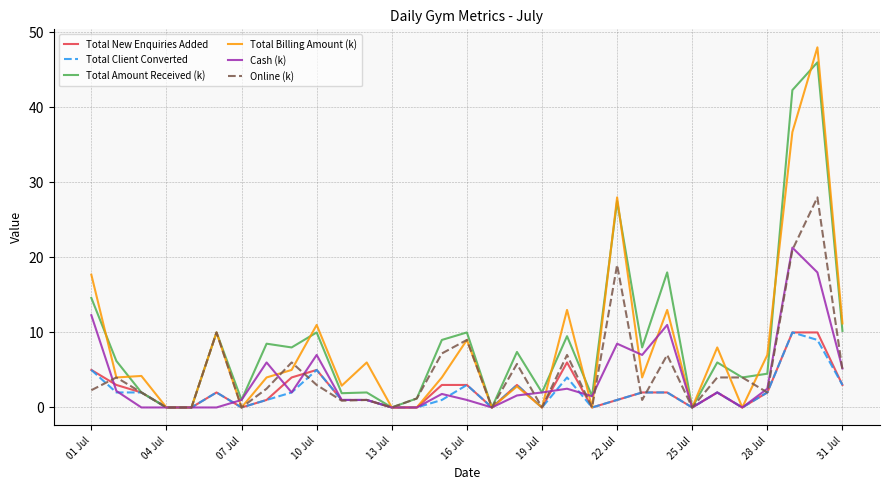

Which series has the largest range (max minus min)?

Total Billing Amount (k)